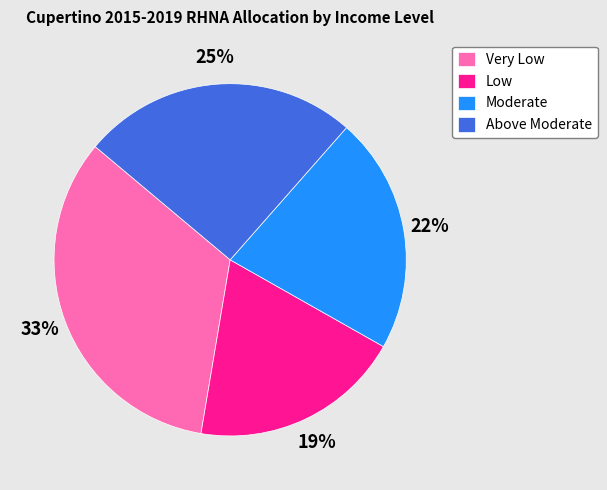

To the nearest percent, what percentage of the pie is Above Moderate?

25%